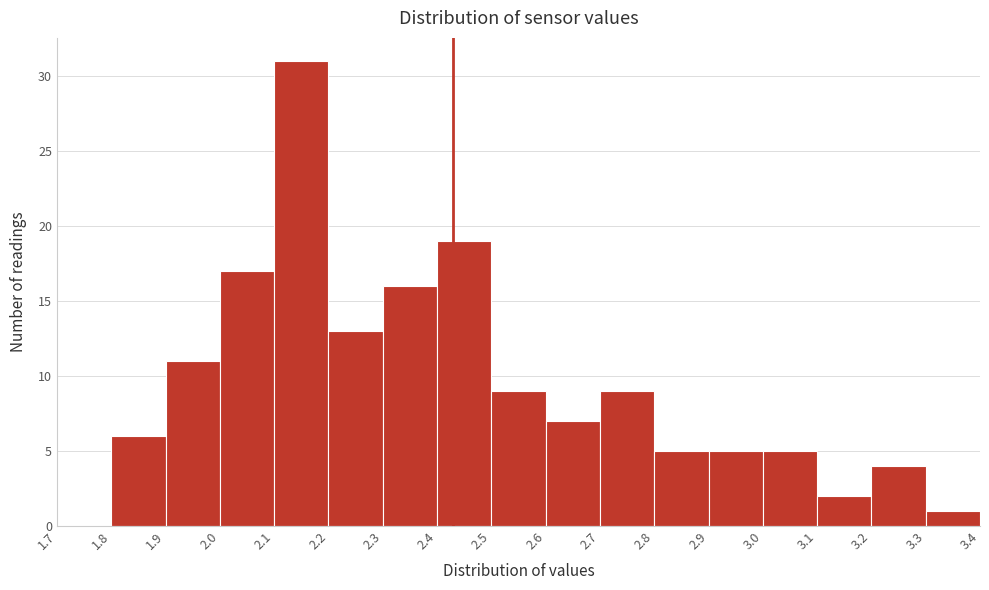

Reading left to right, transcribe this chart: for each bar, give the range it covers on the x-axis and its height. The values are not printed on the chart, so give them approximately, as read against the axis.

1.7 to 1.8: 0
1.8 to 1.9: 6
1.9 to 2.0: 11
2.0 to 2.1: 17
2.1 to 2.2: 31
2.2 to 2.3: 13
2.3 to 2.4: 16
2.4 to 2.5: 19
2.5 to 2.6: 9
2.6 to 2.7: 7
2.7 to 2.8: 9
2.8 to 2.9: 5
2.9 to 3.0: 5
3.0 to 3.1: 5
3.1 to 3.2: 2
3.2 to 3.3: 4
3.3 to 3.4: 1